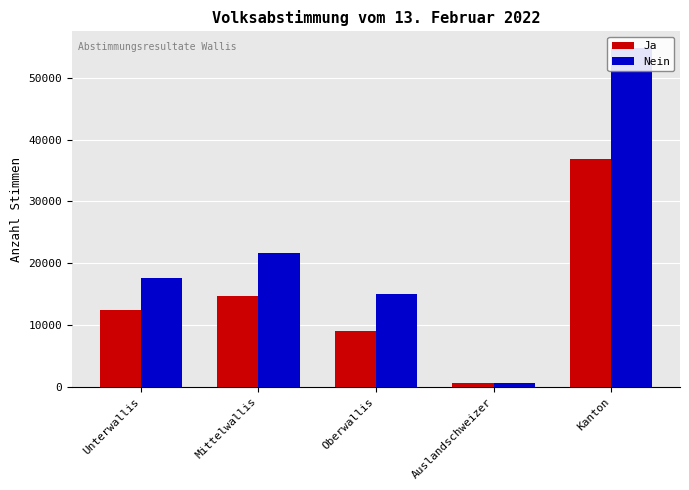

What is the spread (max minus min) of values at Kanton?

17966